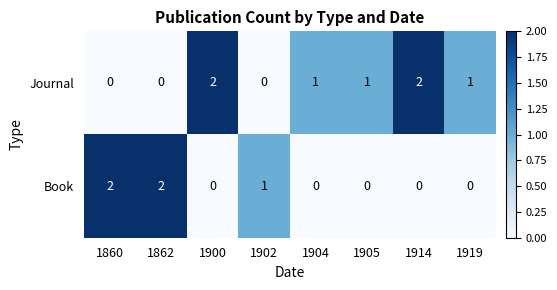

What is the greatest value displayed?

2